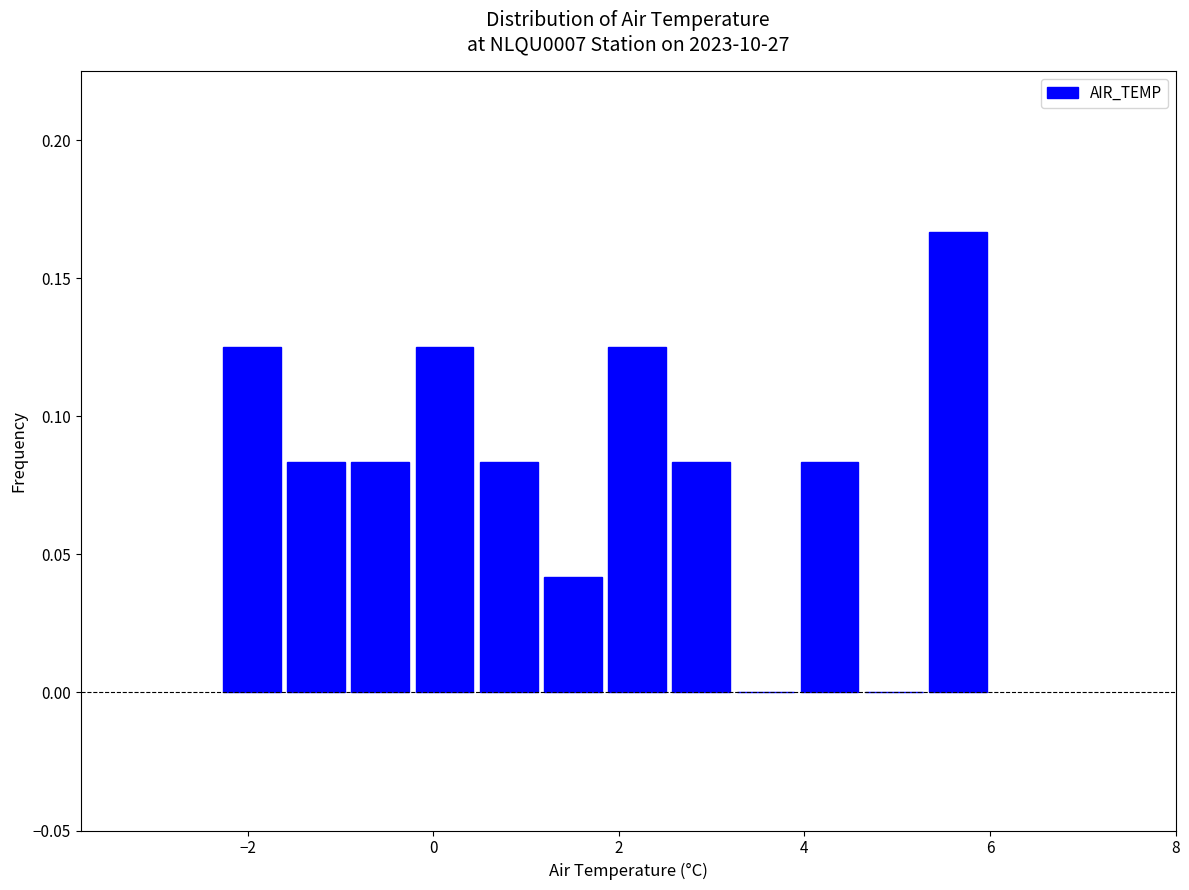

Around what value on the x-axis is the tallest bar? Give the approximate position of its centre, as read against the axis.

5.6